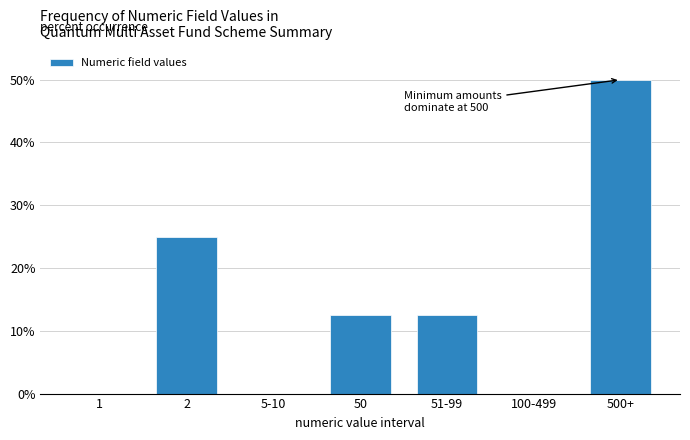

Reading right to left, transcribe all the data shown in this chart.

500+=50.0	100-499=0.0	51-99=12.5	50=12.5	5-10=0.0	2=25.0	1=0.0